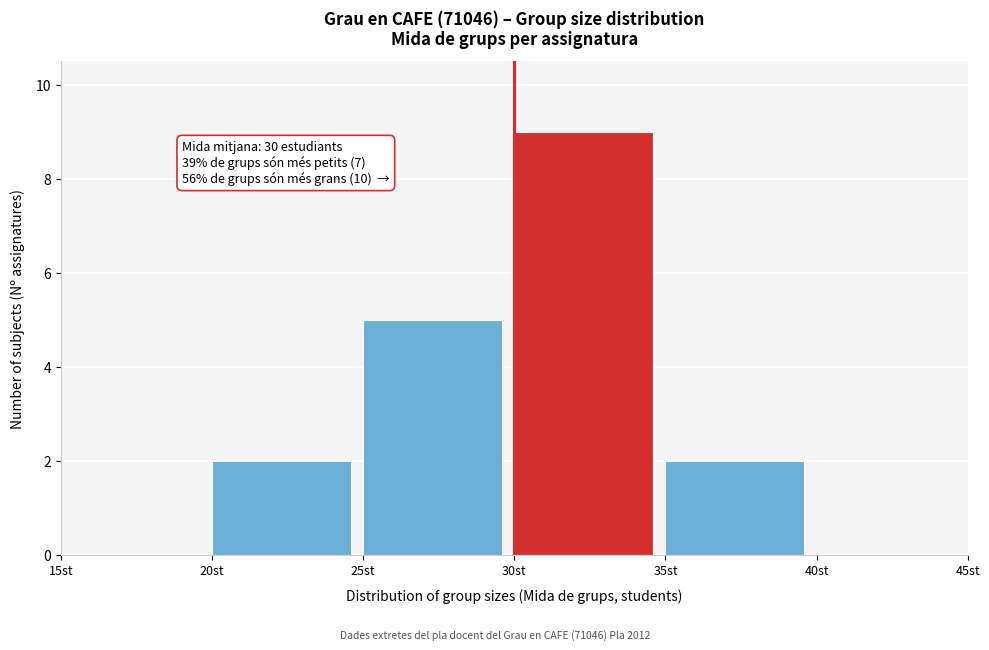

Which range on the x-axis has the tallest bar?

30 to 35